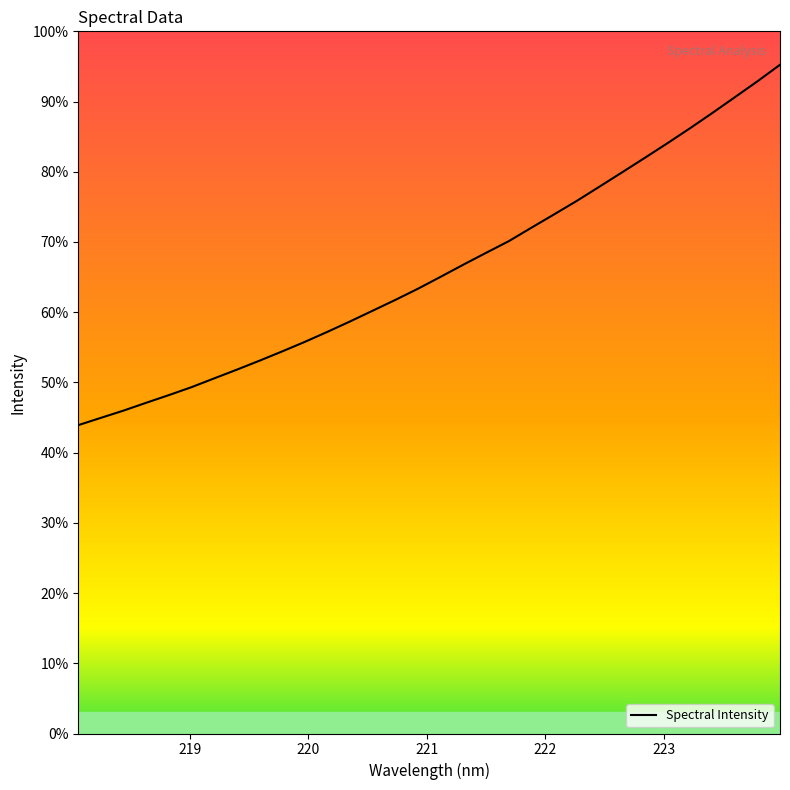

Does the chart display data point markers on the line(s)?

No